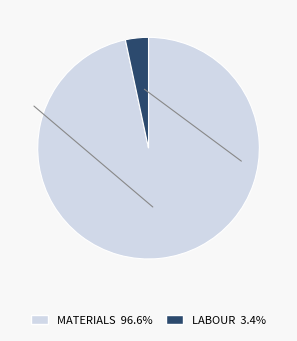

Is there any slice that represents more than half of the pie?

Yes